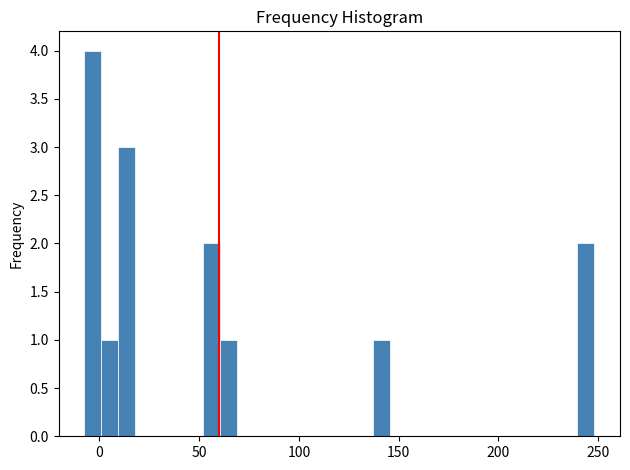

Read against the x-axis, roughly where is the centre of the tallest bar?

-5